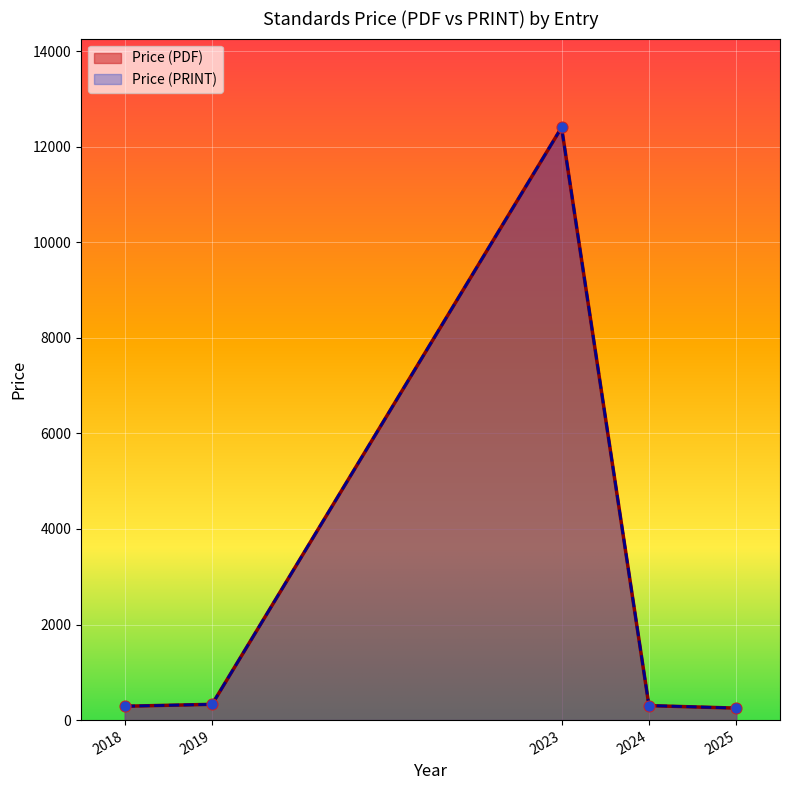

At how many categories does at least one series exceed 9052?

1